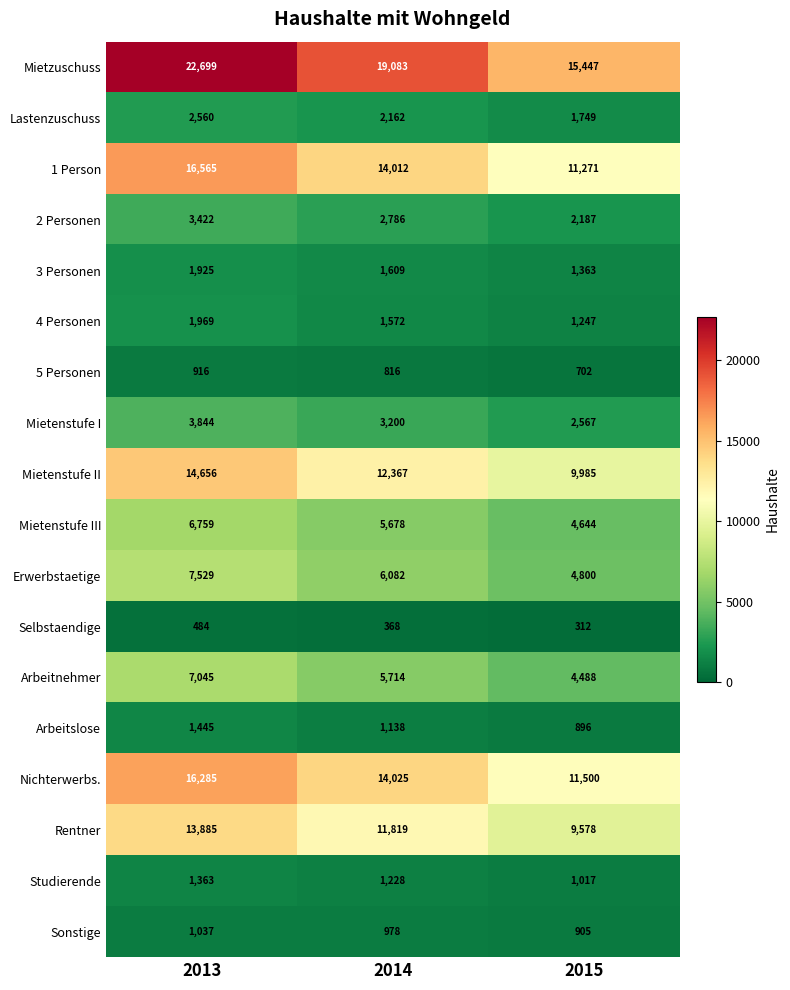

Between 2013 and 2015, which series saw the biggest shift?

Mietzuschuss